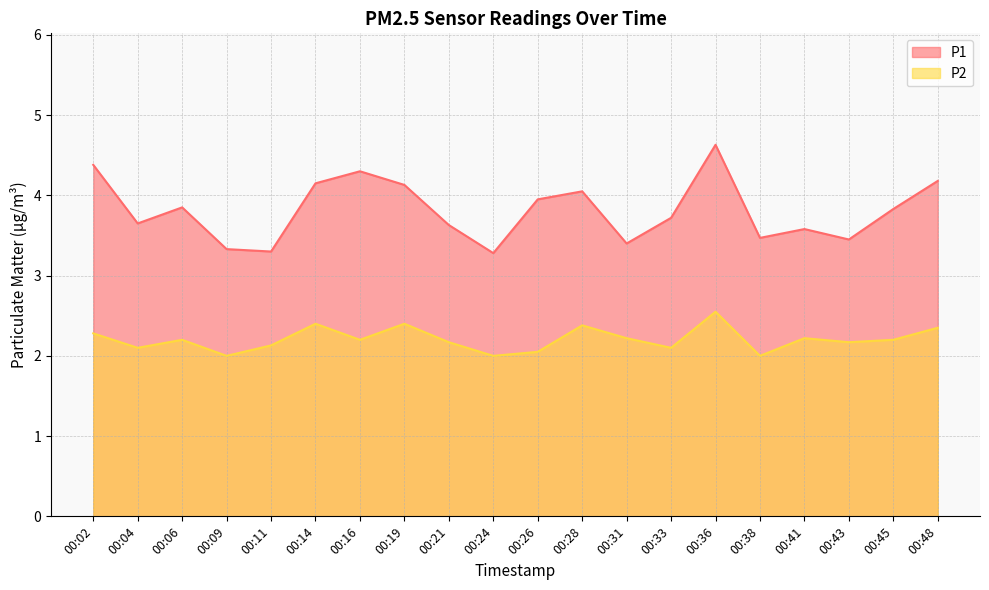

How many lines are shown in the chart?

2